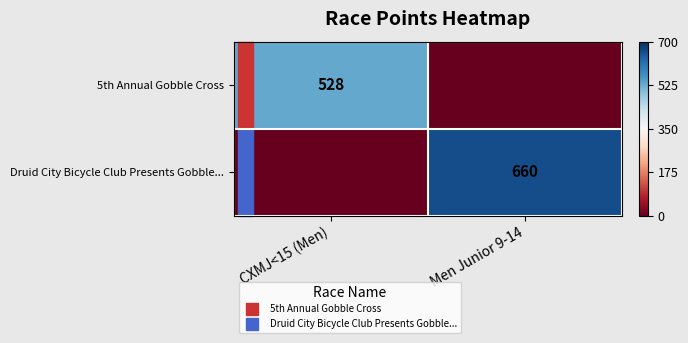

Between CXMJ<15 (Men) and Men Junior 9-14, which series saw the biggest shift?

Druid City Bicycle Club Presents Gobble...